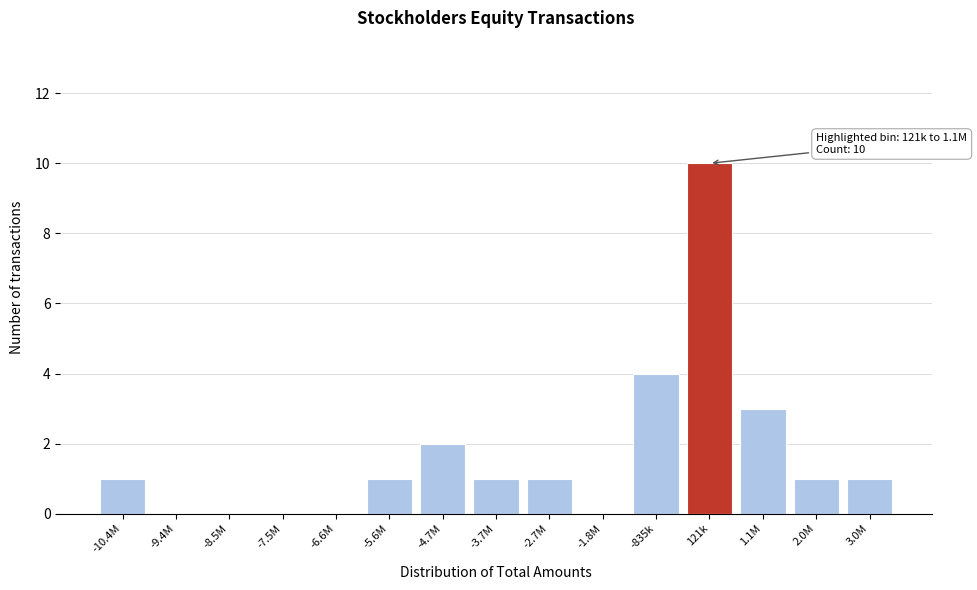

Reading right to left, what are all the values shown in this chart?

3.0M=1	2.0M=1	1.1M=3	121k=10	-835k=4	-1.8M=0	-2.7M=1	-3.7M=1	-4.7M=2	-5.6M=1	-6.6M=0	-7.5M=0	-8.5M=0	-9.4M=0	-10.4M=1